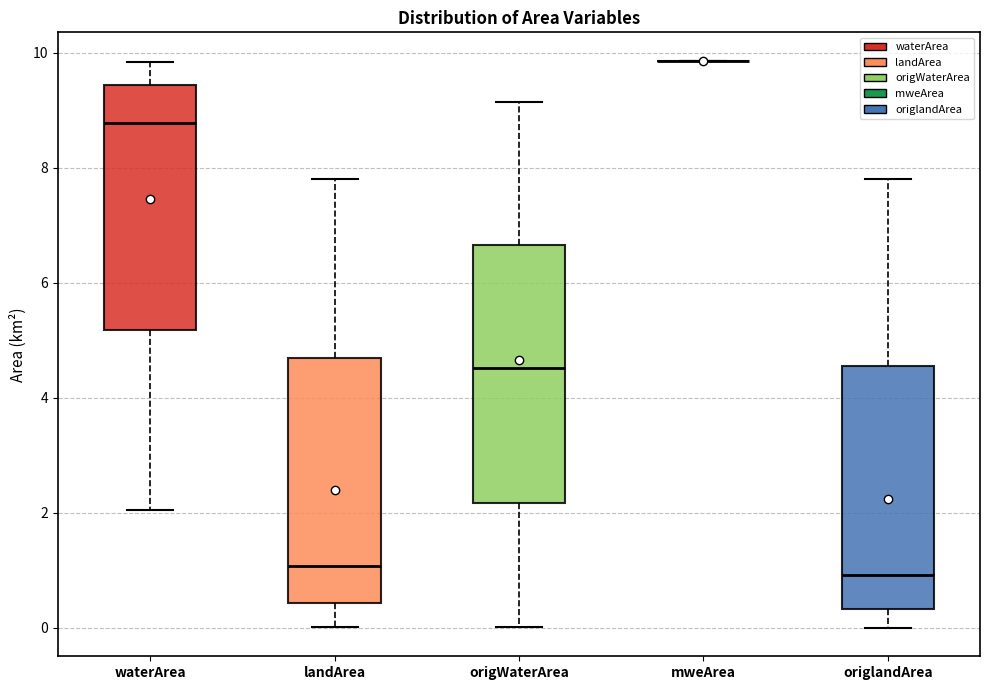

Reading left to right, transcribe this box plot: for each box, give where its median line is, the range the box spans, and where its two whiskers end, as read against the y-axis. The values are not printed on the chart, so give them approximately, as read against the axis.

waterArea: median 8.8, box 5.2 to 9.4, whiskers 2.0 to 9.8
landArea: median 1.0, box 0.4 to 4.6, whiskers 0.0 to 7.8
origWaterArea: median 4.6, box 2.2 to 6.6, whiskers 0.0 to 9.2
mweArea: box collapsed to a line at 9.8, whiskers 9.8 to 9.8
origlandArea: median 1.0, box 0.4 to 4.6, whiskers 0.0 to 7.8